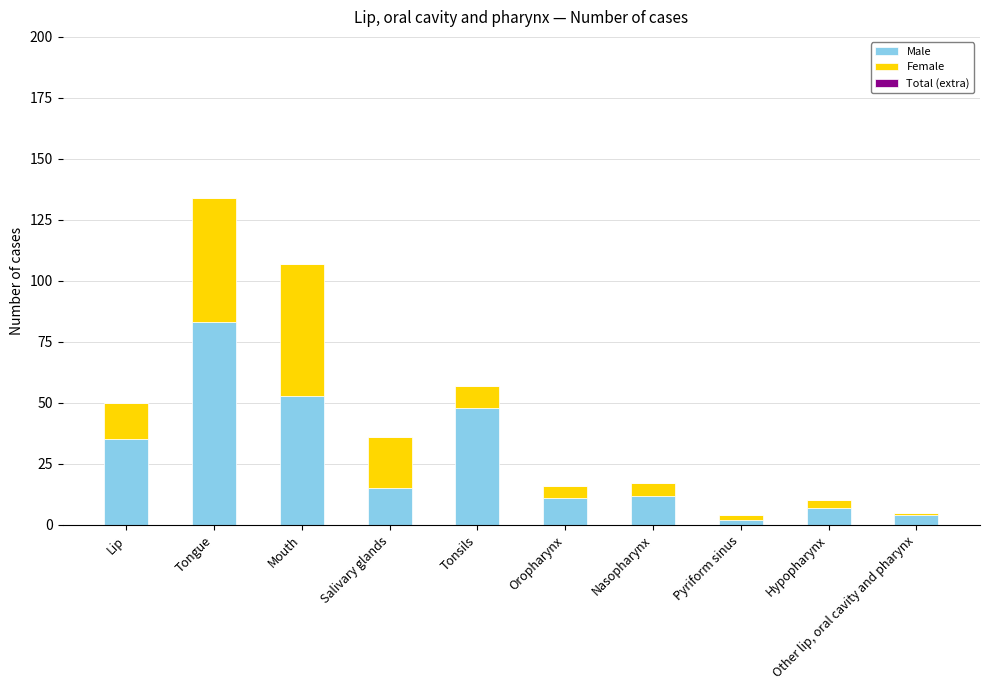

What is the difference between the maximum and second lowest values in the Male series?

79